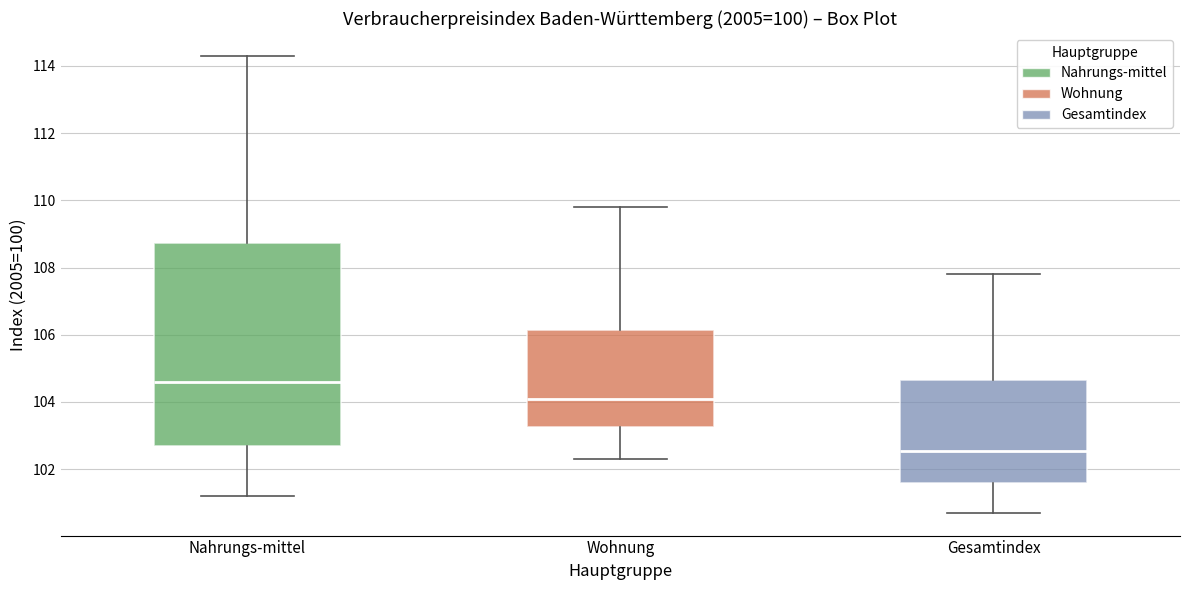

Reading left to right, transcribe this box plot: for each box, give where its median line is, the range the box spans, and where its two whiskers end, as read against the y-axis. The values are not printed on the chart, so give them approximately, as read against the axis.

Nahrungs-mittel: median 104.6, box 102.8 to 108.8, whiskers 101.2 to 114.4
Wohnung: median 104.2, box 103.2 to 106.2, whiskers 102.4 to 109.8
Gesamtindex: median 102.6, box 101.6 to 104.6, whiskers 100.8 to 107.8